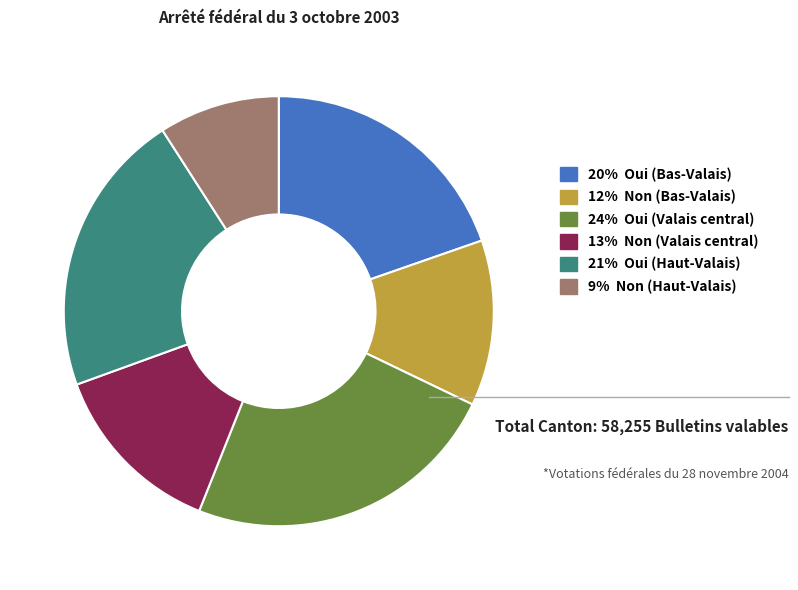

Approximately how many times larger is the value at 12% Non (Bas-Valais) compared to 13% Non (Valais central)?

0.9